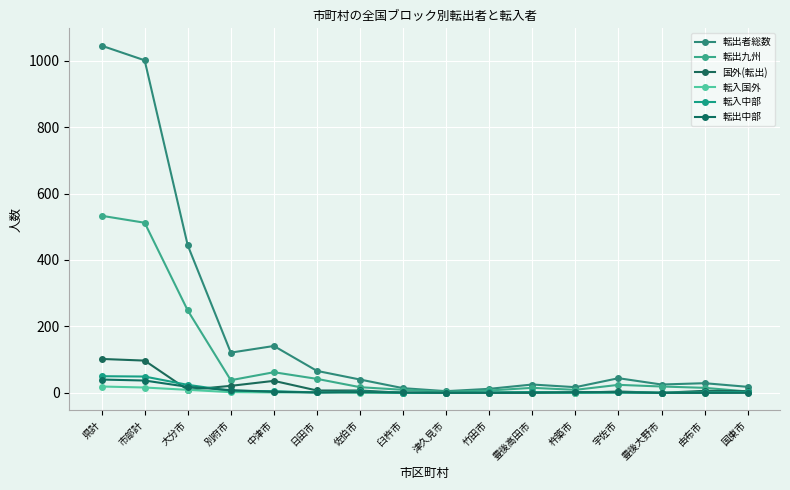

What is the sum of all 国外(転出) values?

296